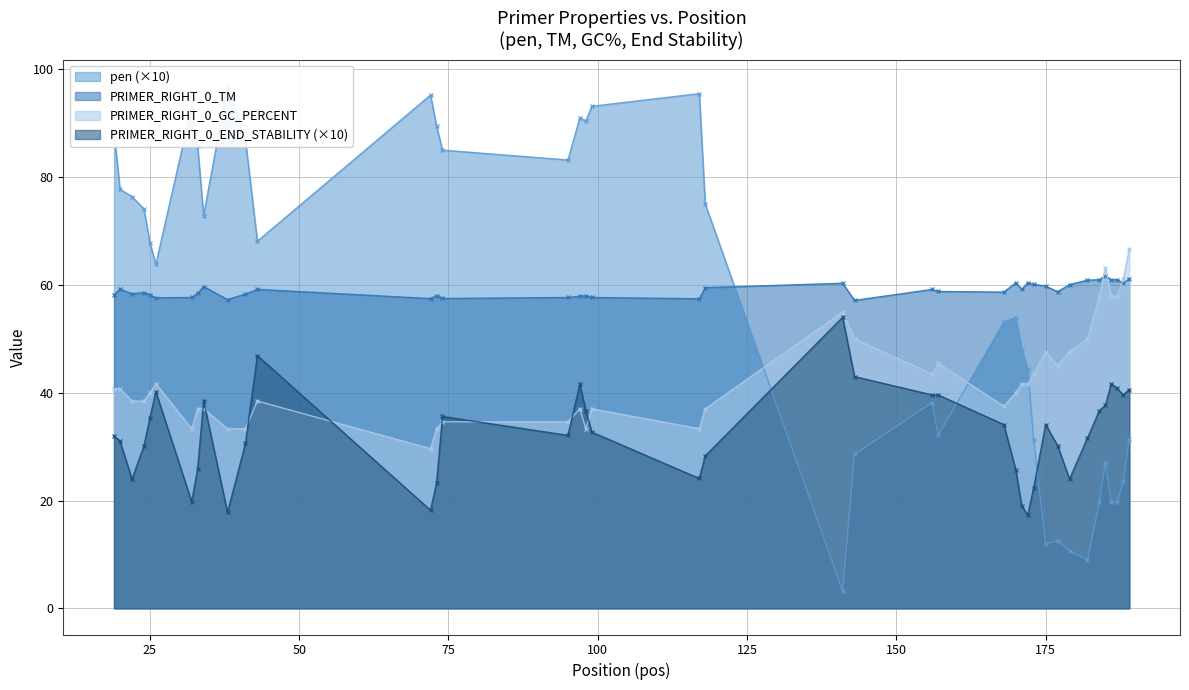

True or false: PRIMER_RIGHT_0_END_STABILITY (×10) and PRIMER_RIGHT_0_TM intersect in this chart.

False